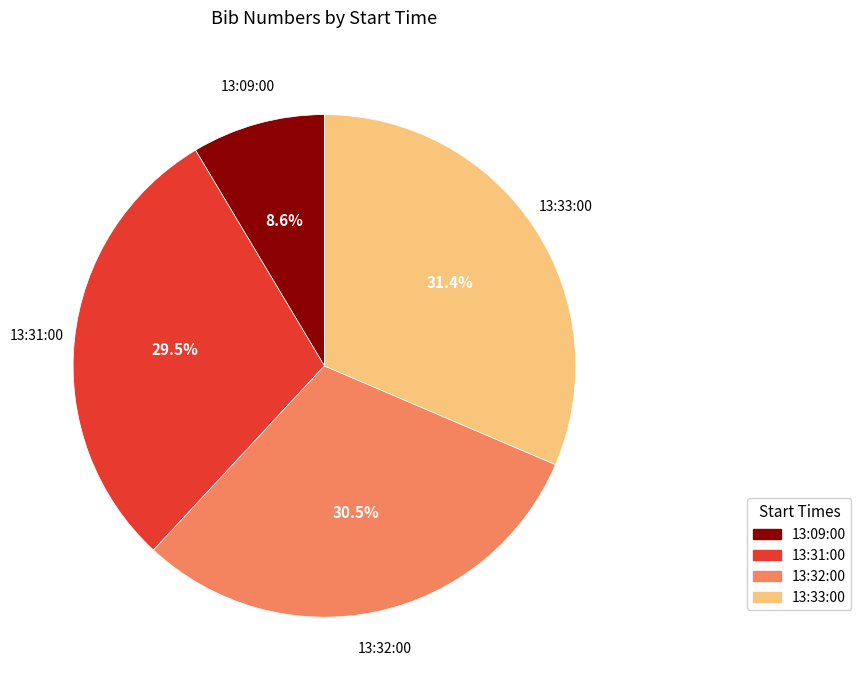

To the nearest percent, what is the difference between the largest and smallest slice percentages?

23%